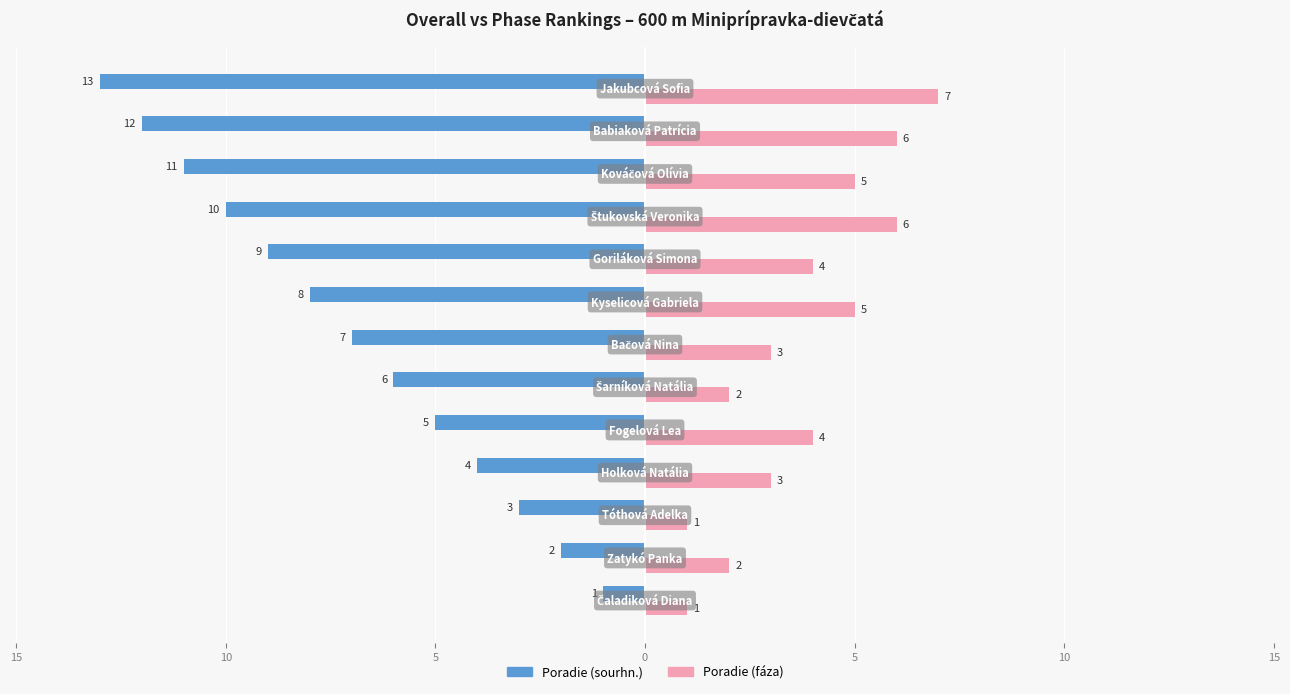

What are all the series names shown in the legend?

Poradie (sourhn.), Poradie (fáza)